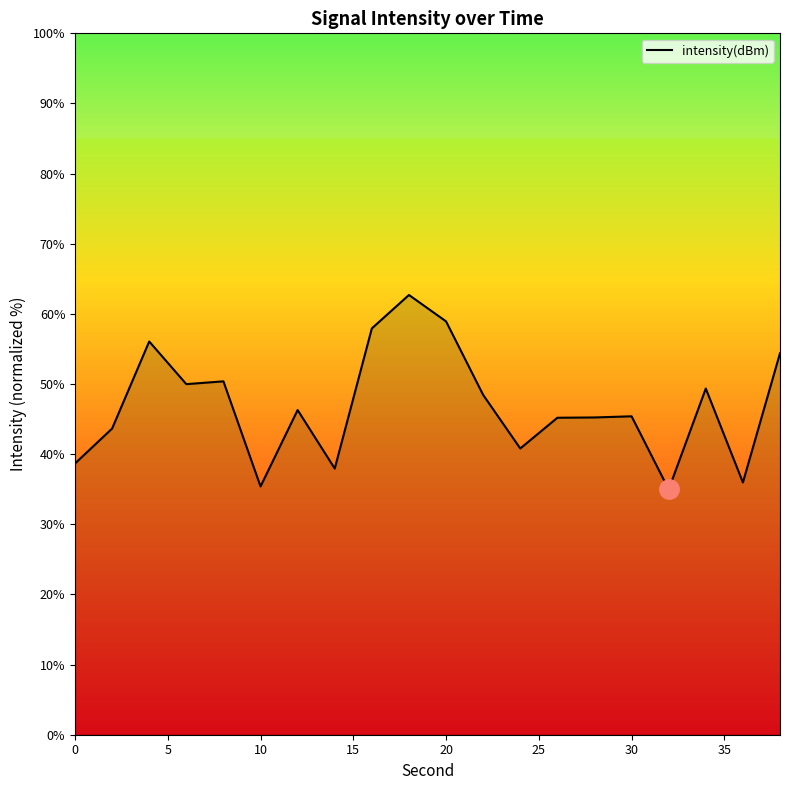

What is the maximum value shown in the chart?

62.7